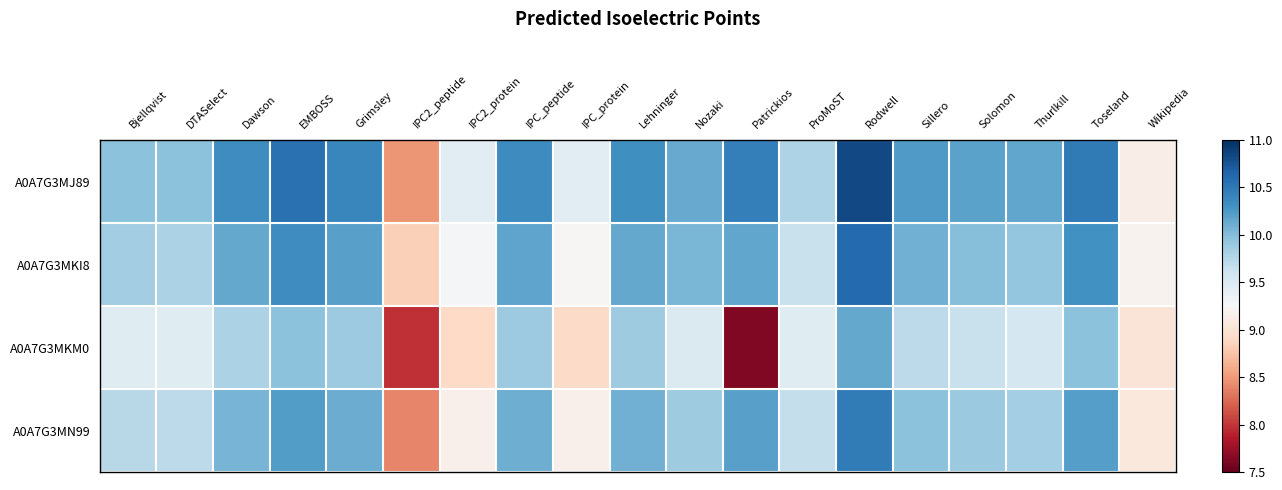

What is the maximum value shown in the chart?

10.8